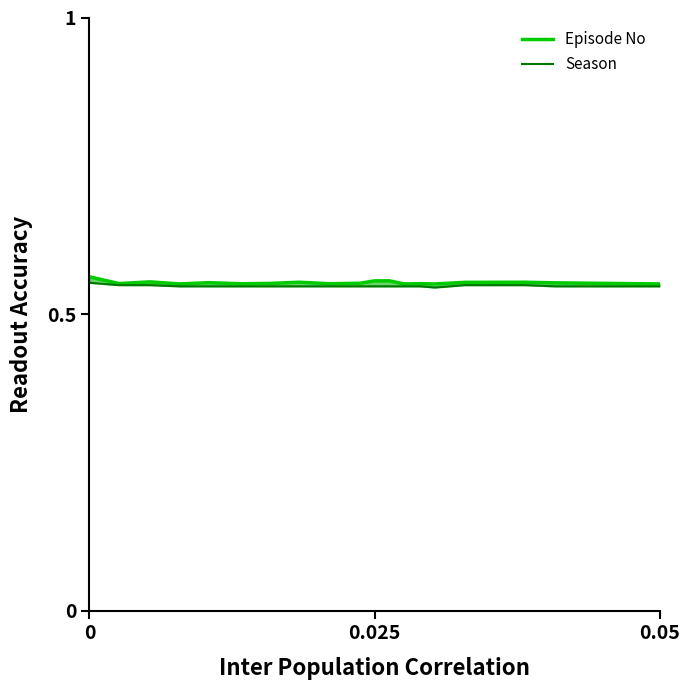

In Episode No, how many points are lower than both neighbors (excluding endpoints)?

6